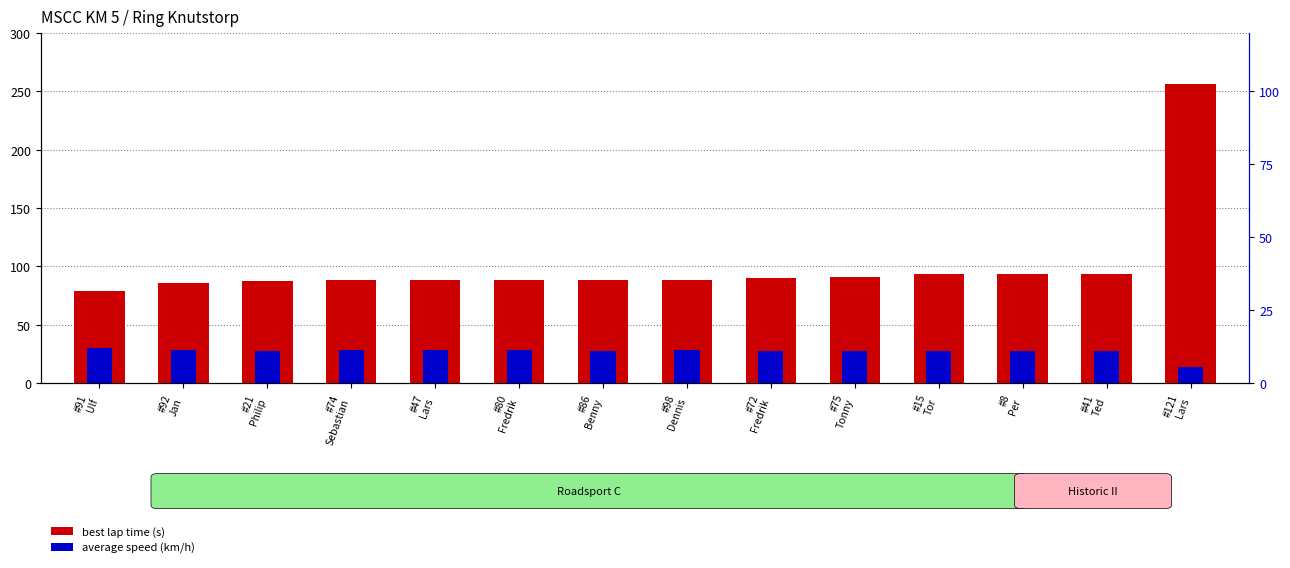

What is the sum of all best lap time (s) values?

1410.6